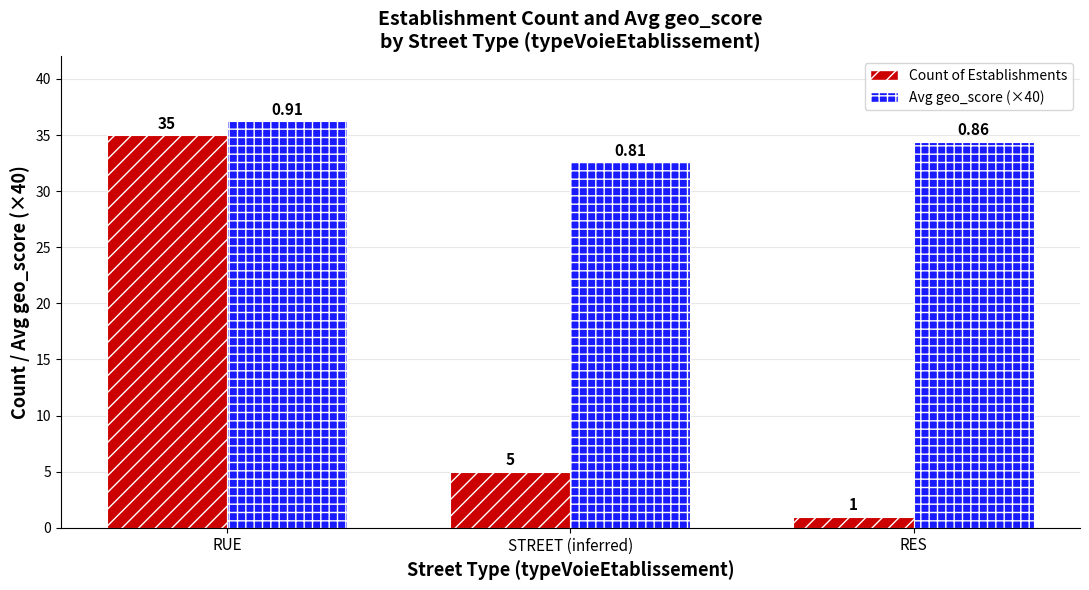

What position from the left is RUE?

1